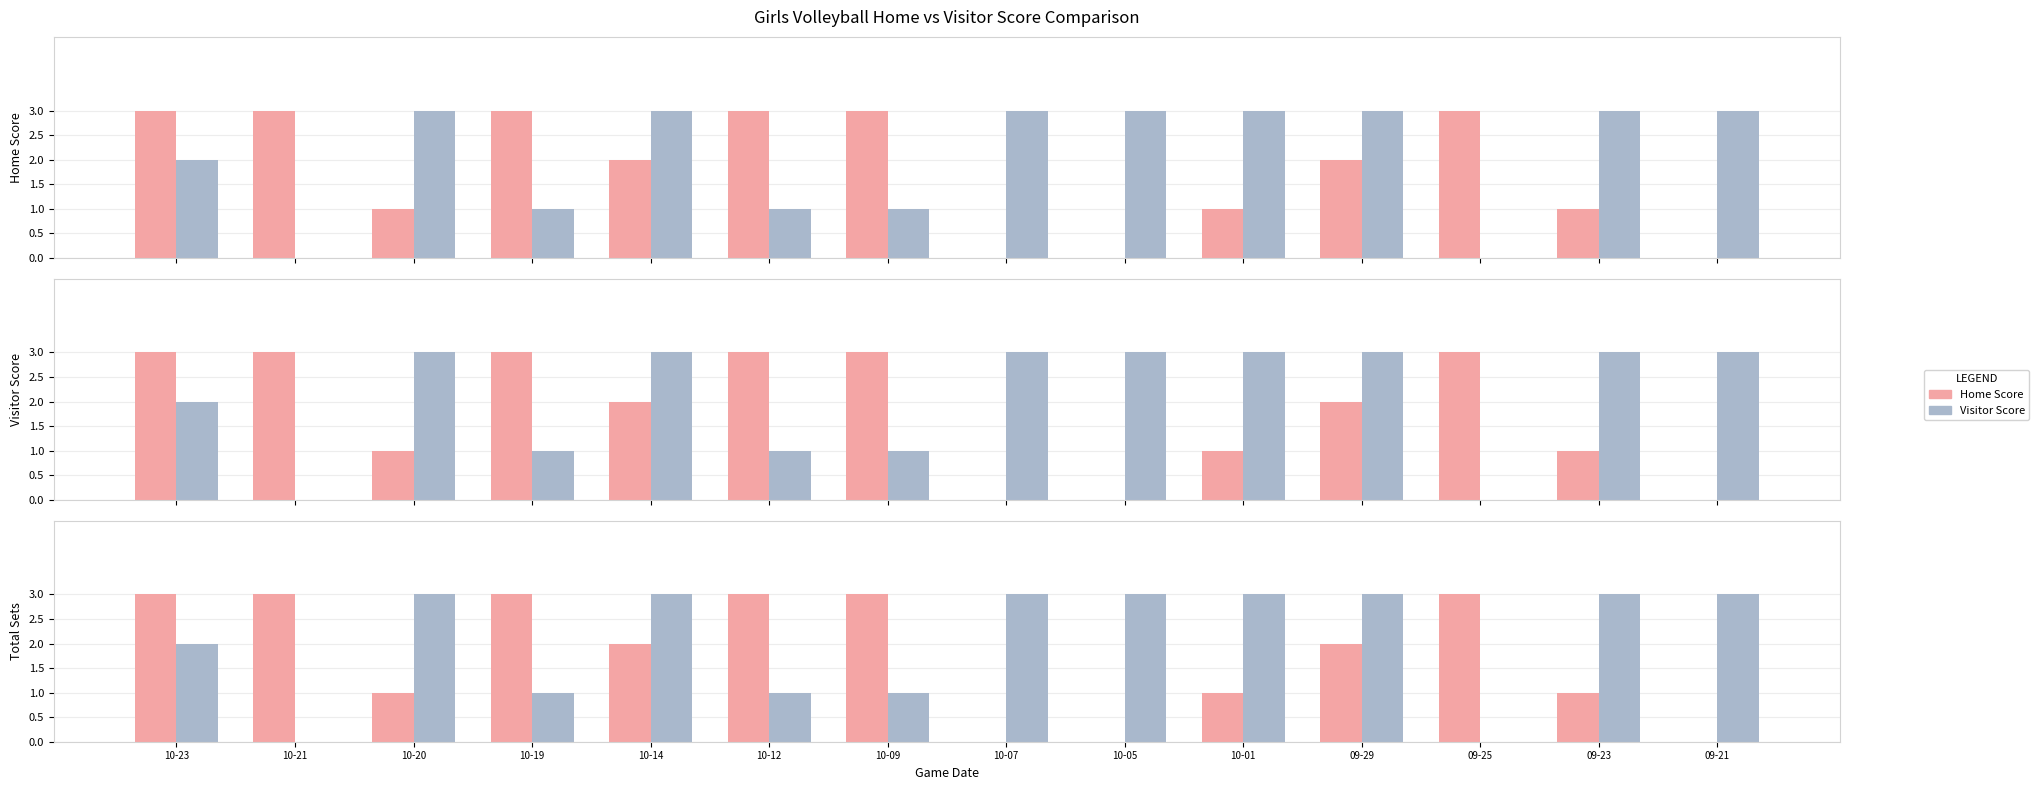

At how many categories does at least one series exceed 0?

14